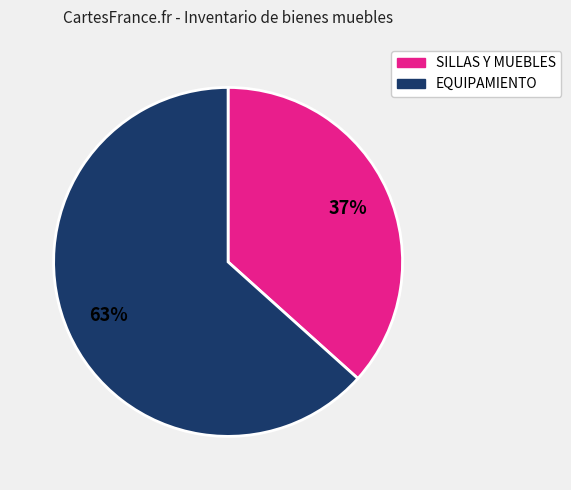

To the nearest percent, what is the average slice percentage?

50%